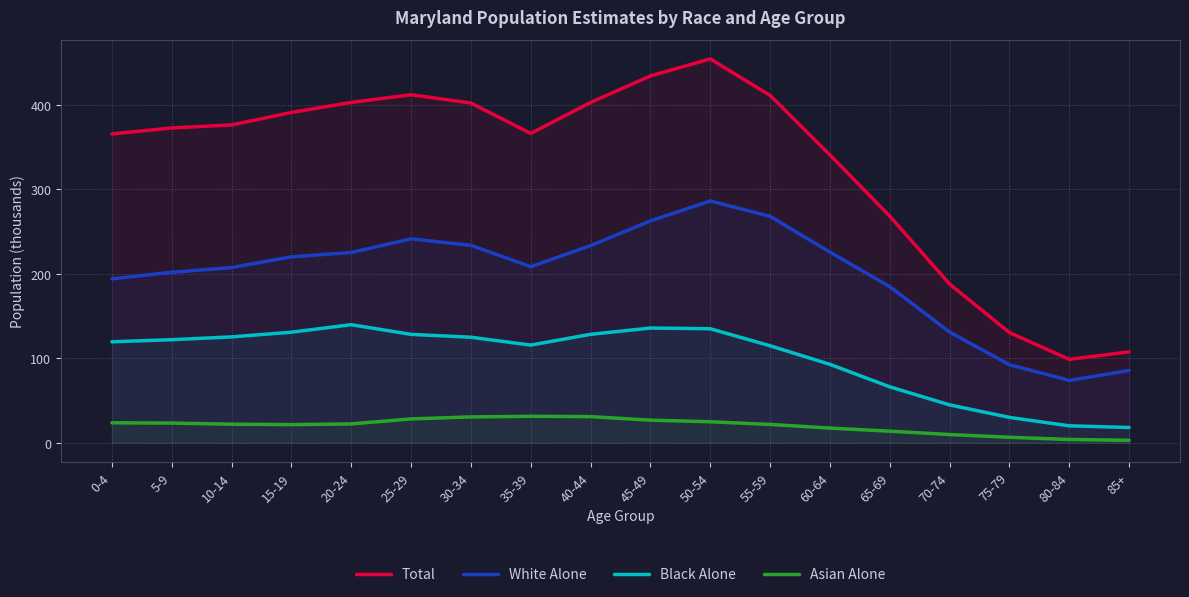

What is the label of the 18th point from the right?

0-4